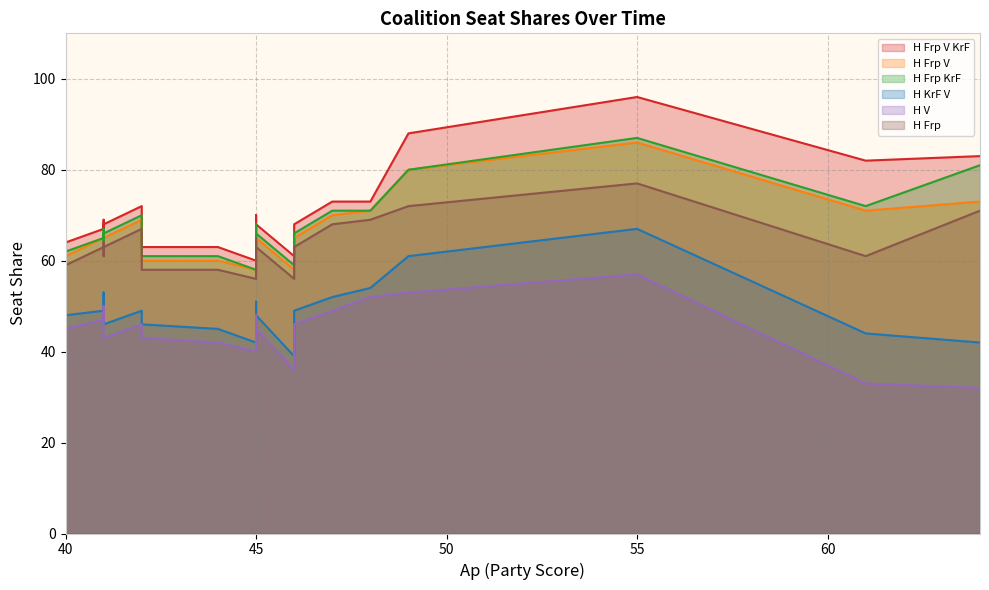

Which series has the largest total across all categories?

H Frp V KrF